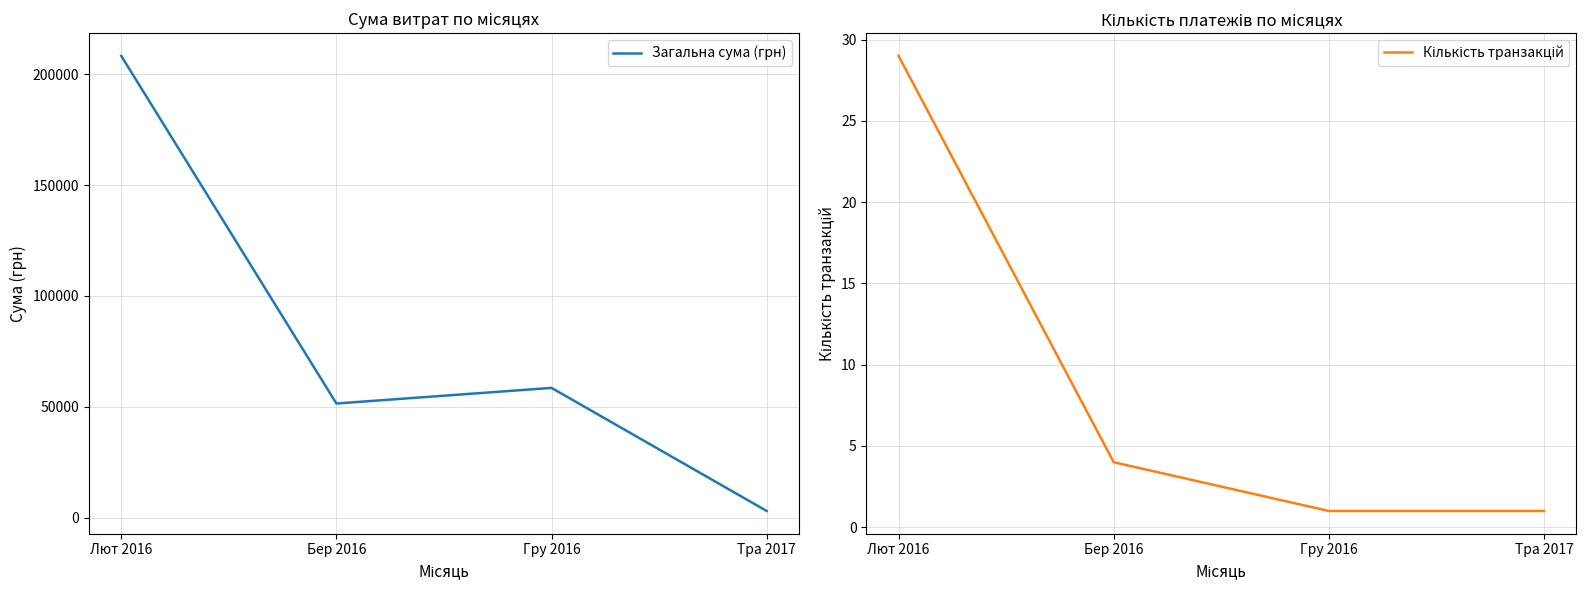

What is the greatest value displayed?

208337.3